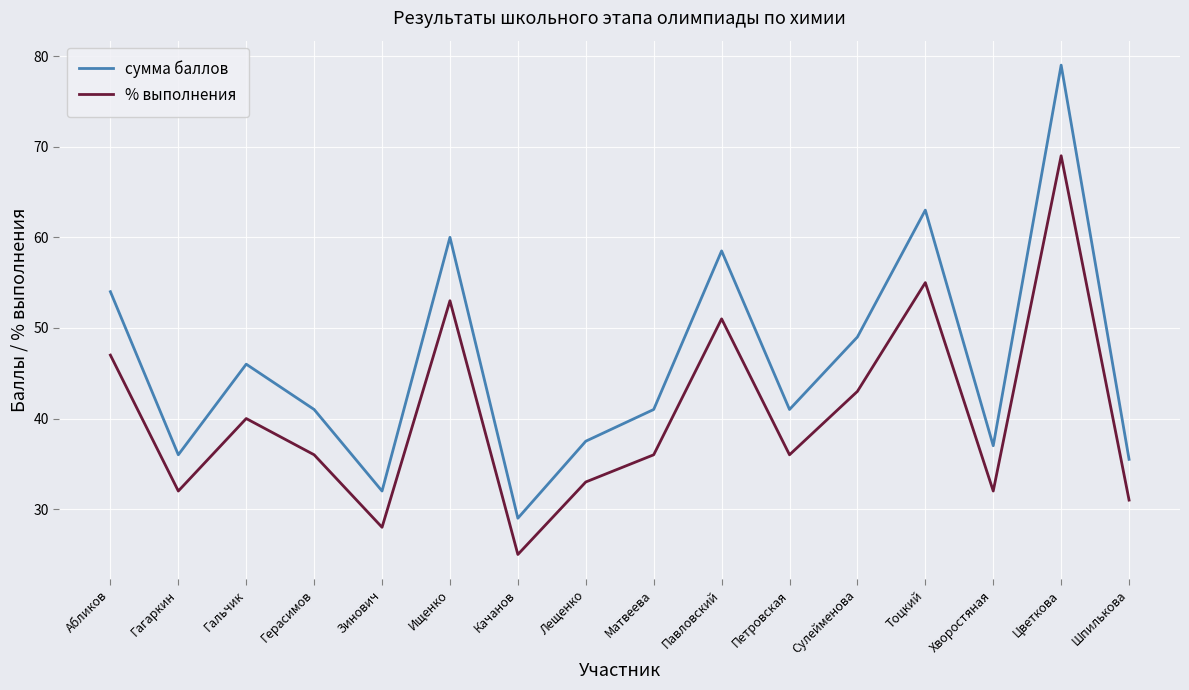

The % выполнения series shows 7.1 at Зинович. True or false?

False